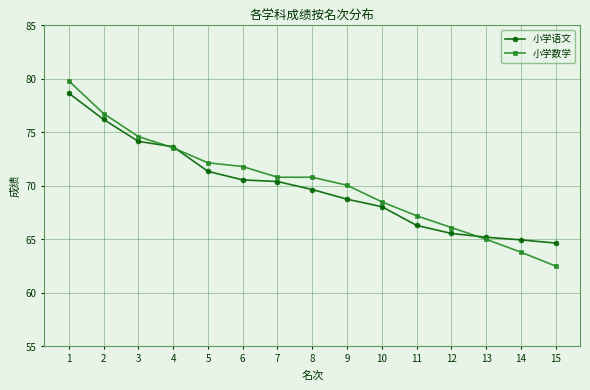

At which label does 小学语文 first exceed 69?

1